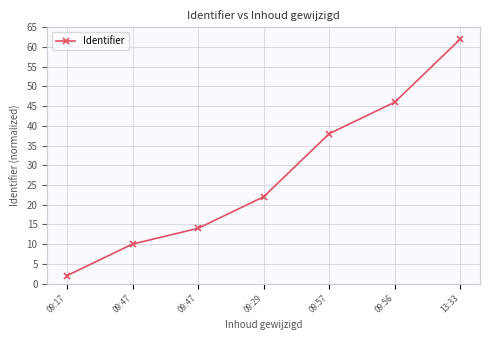

How many data points are less than 22?

3